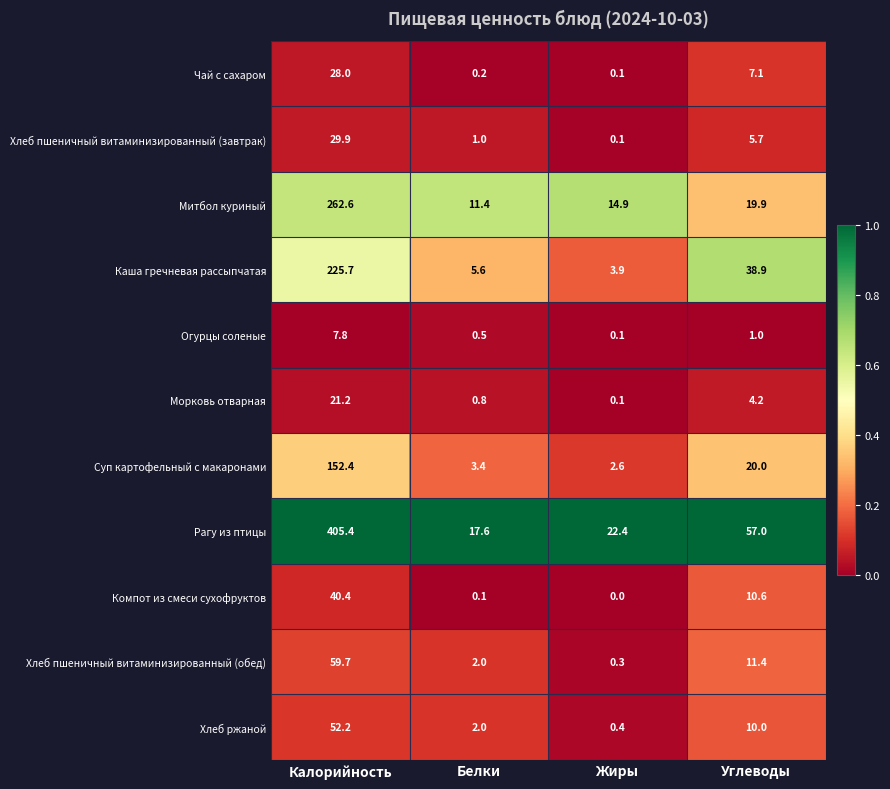

What is the approximate value of Морковь отварная at Калорийность?

21.2